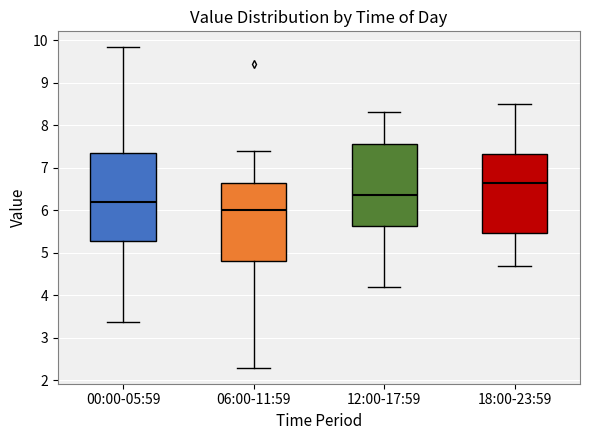

Where does the lower whisker of the box for 00:00-05:59 end on the y-axis? The values are not printed on the chart, so give them approximately, as read against the axis.

3.4